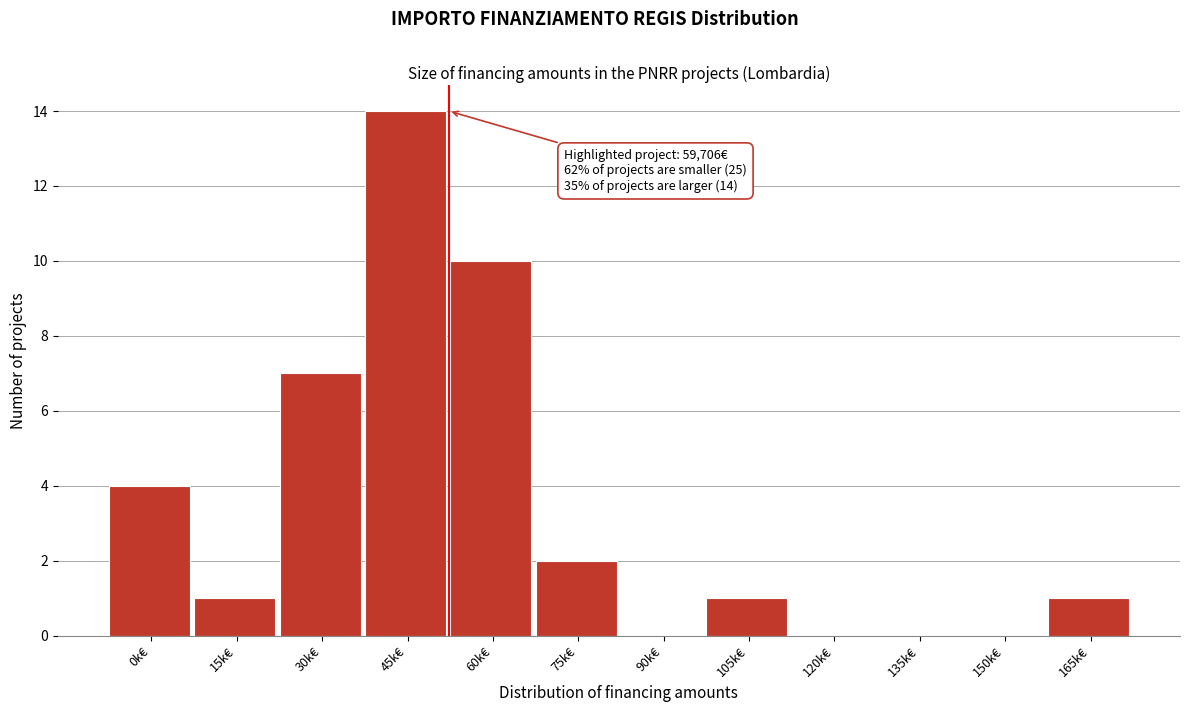

Reading left to right, what are all the values shown in this chart?

0k€=4	15k€=1	30k€=7	45k€=14	60k€=10	75k€=2	90k€=0	105k€=1	120k€=0	135k€=0	150k€=0	165k€=1